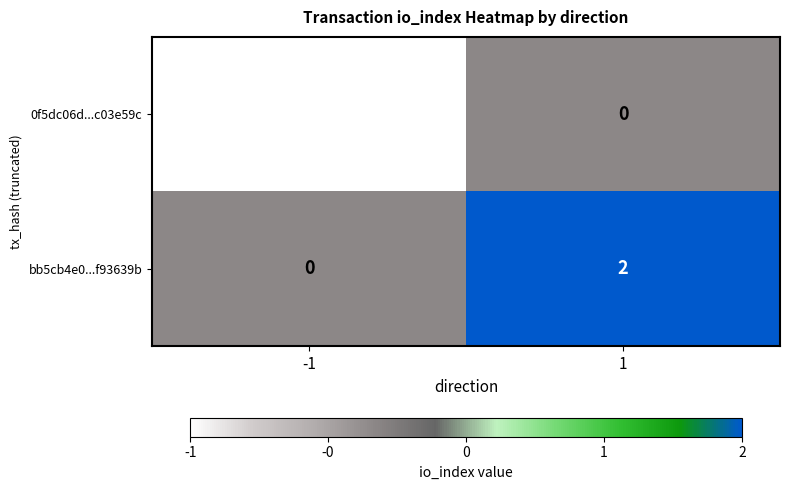

The 0f5dc06d...c03e59c series shows 0 at -1. True or false?

False